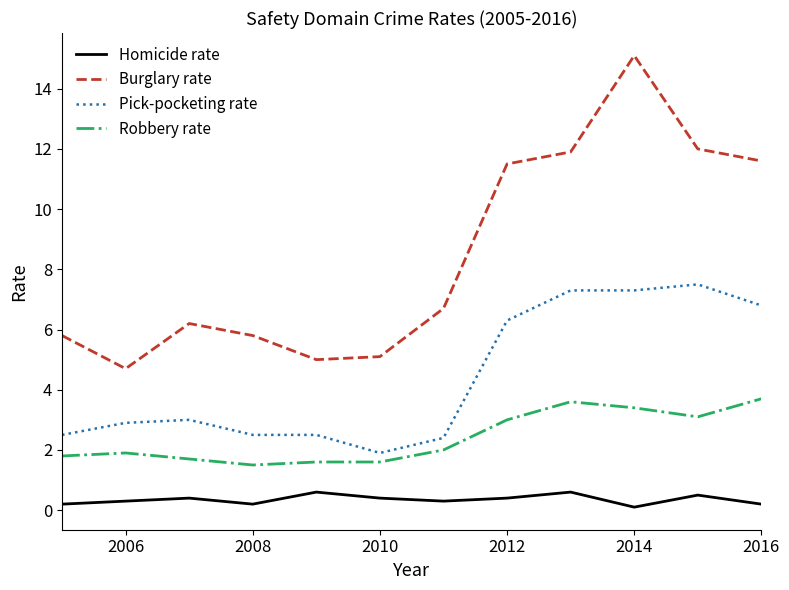

What is the lowest value of the Robbery rate series?

1.5